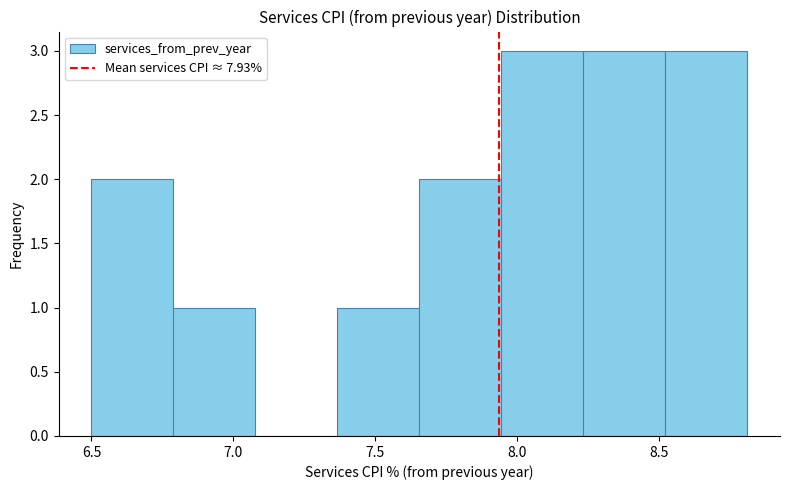

How tall is the bar that spans 6.80 to 7.10 on the x-axis? Neither the bar edges nor the heights are printed on the chart, so give them approximately, as read against the axes.

1